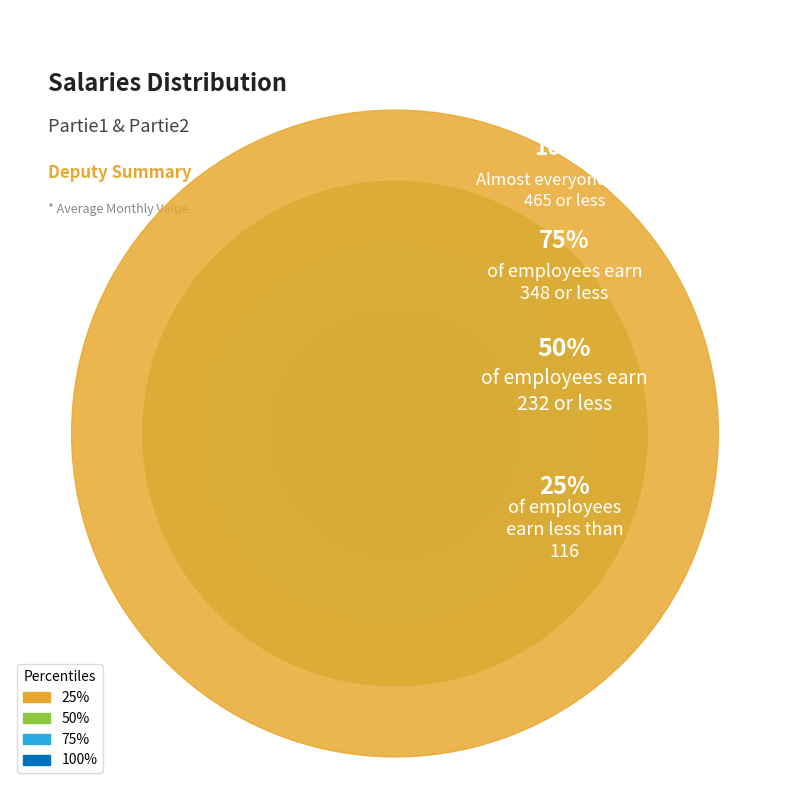

Is the sum of 11 and 8 greater than half?

No